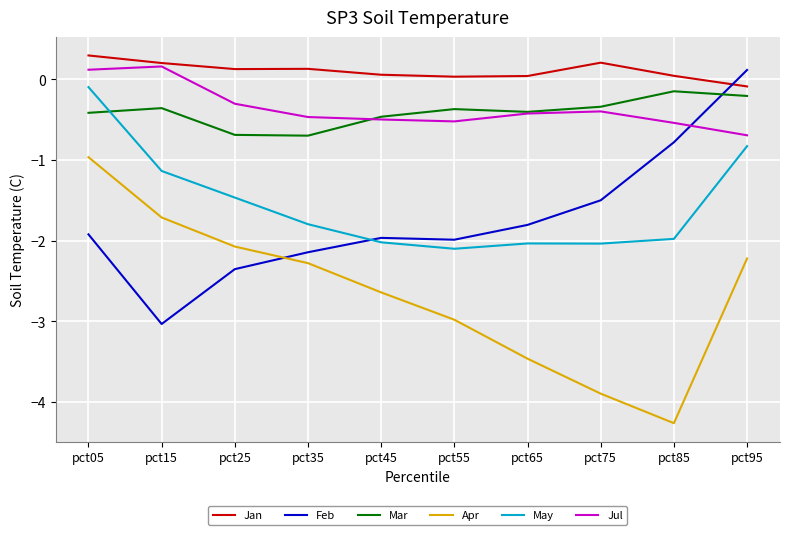

What are all the series names shown in the legend?

Jan, Feb, Mar, Apr, May, Jul